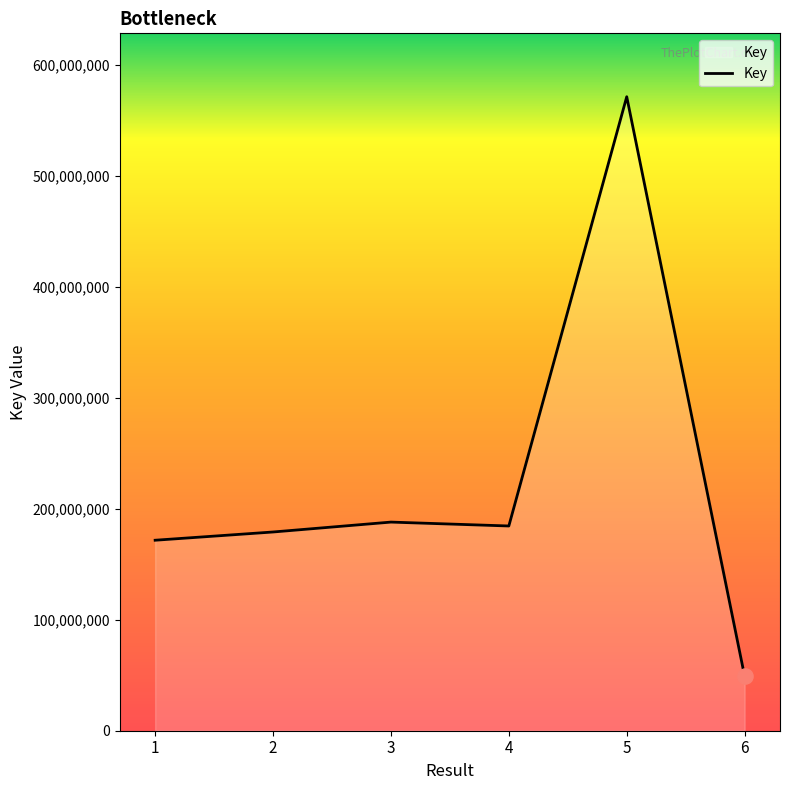

What is the change in value from 2 to 5?

+392099277